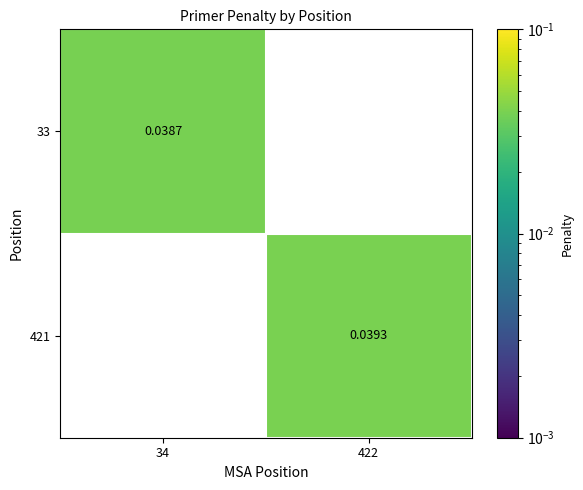

How many values in 421 are above zero?

1